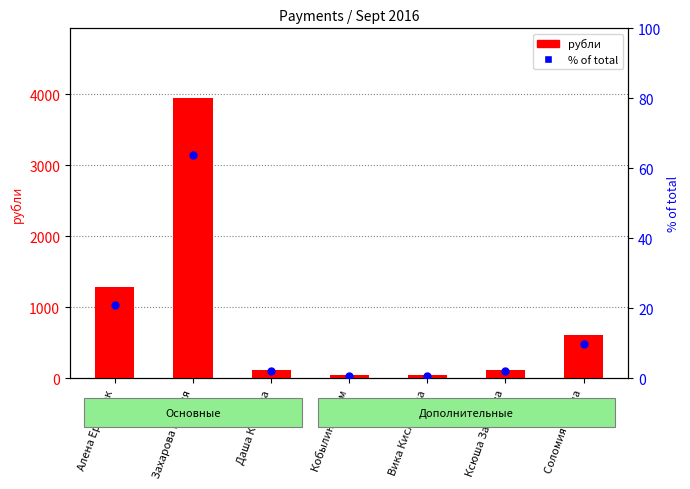

Which series has the widest spread of Y values?

рубли